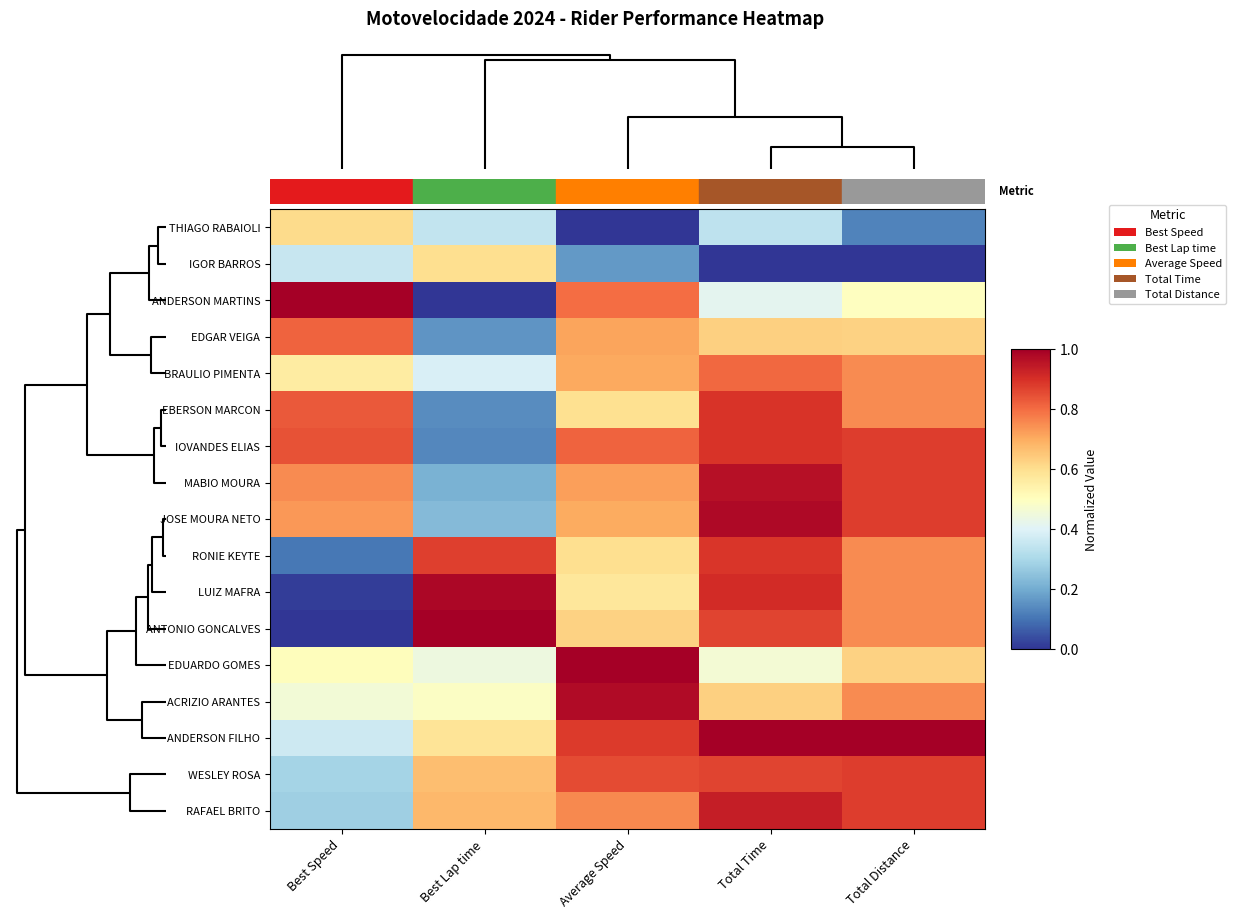

At which category does the chart reach its minimum across all series?

Average Speed